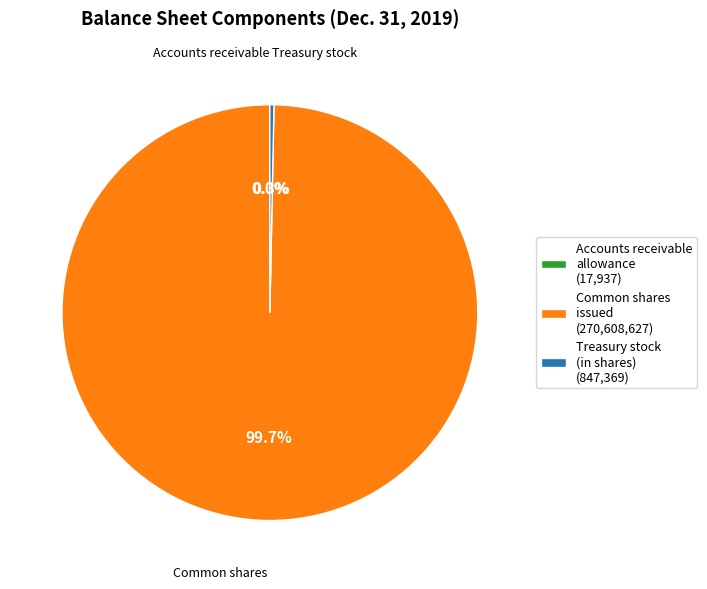

Does Treasury stock (in shares) (847,369) account for over 50% of the chart?

No